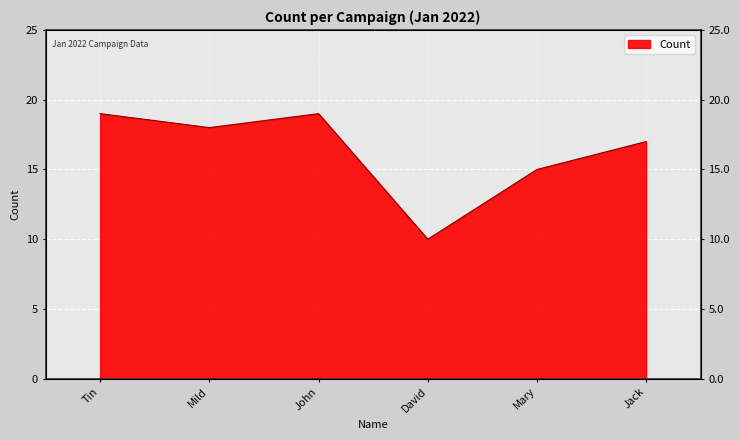

Is it true that the value at Jack is 27?

False